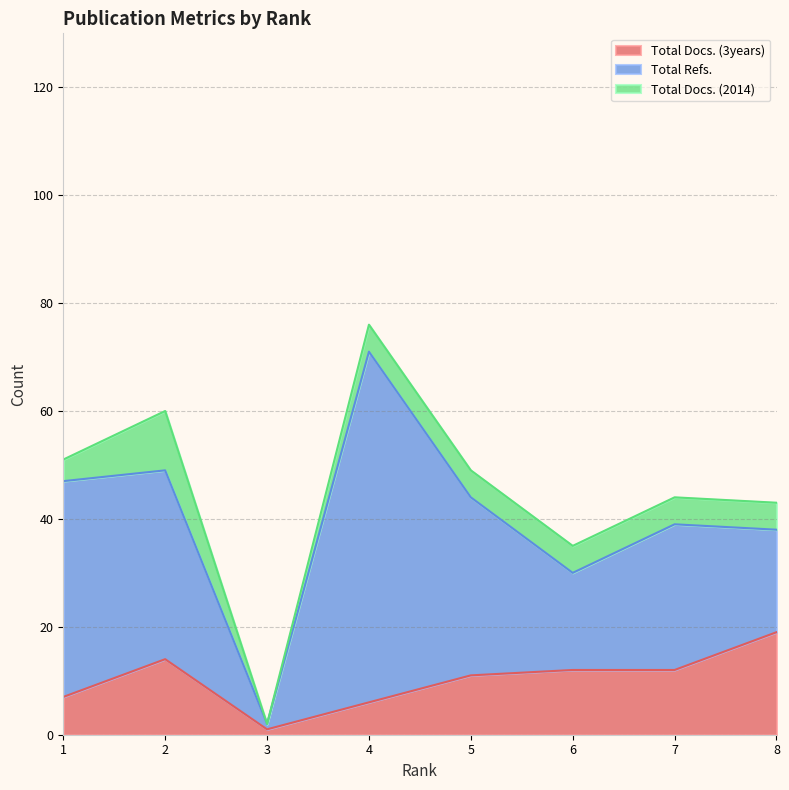

Rank the series at 5 from lowest to highest value.

Total Docs. (2014), Total Docs. (3years), Total Refs.